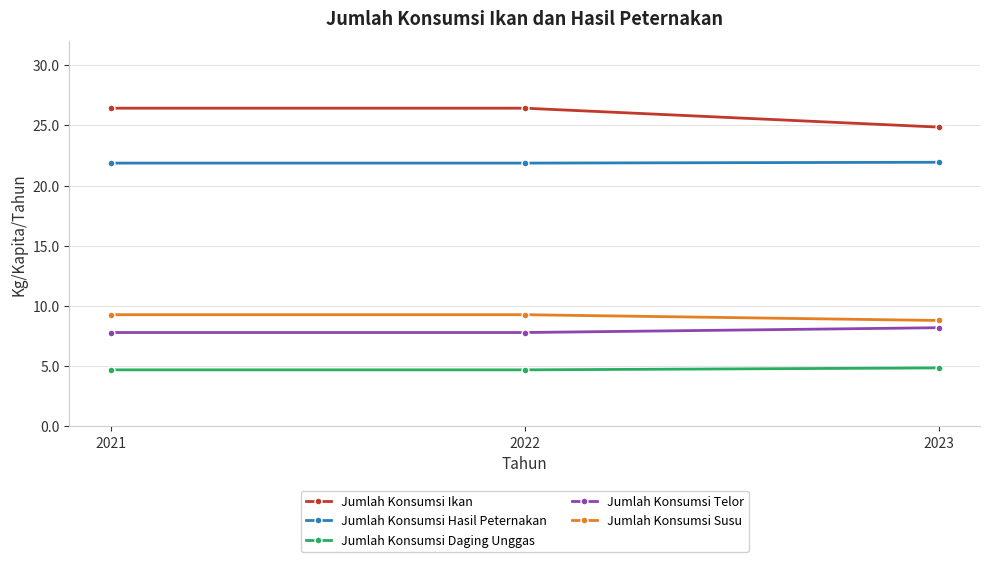

Is it true that Jumlah Konsumsi Susu equals 15.9 at 2021?

False